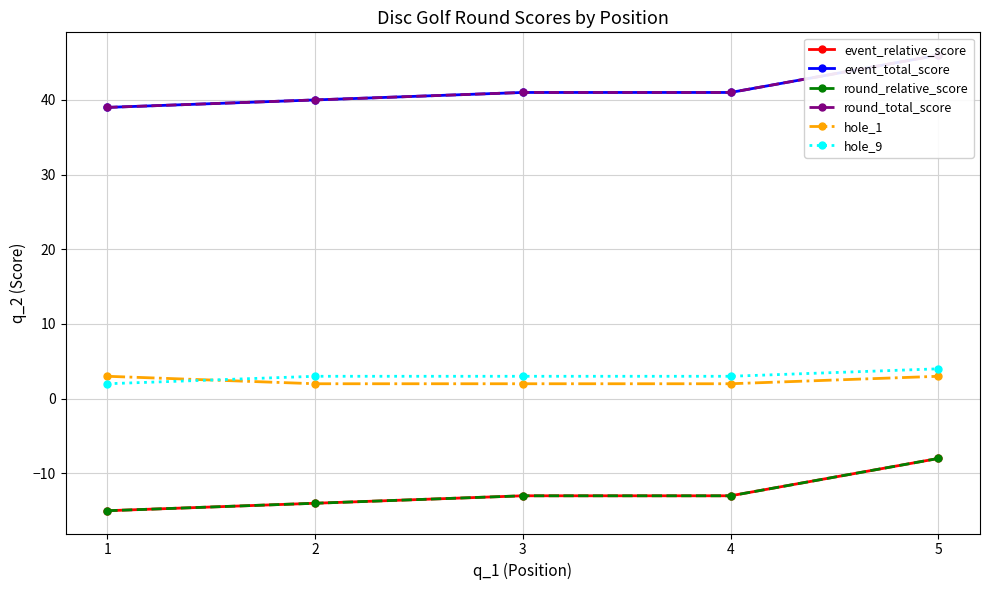

What is the average value of the round_relative_score series?

-13